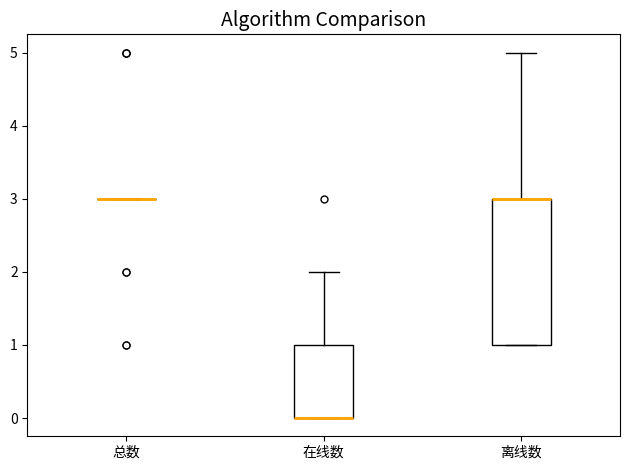

Comparing the boxes themselves (not the whiskers), which one is the tallest?

离线数